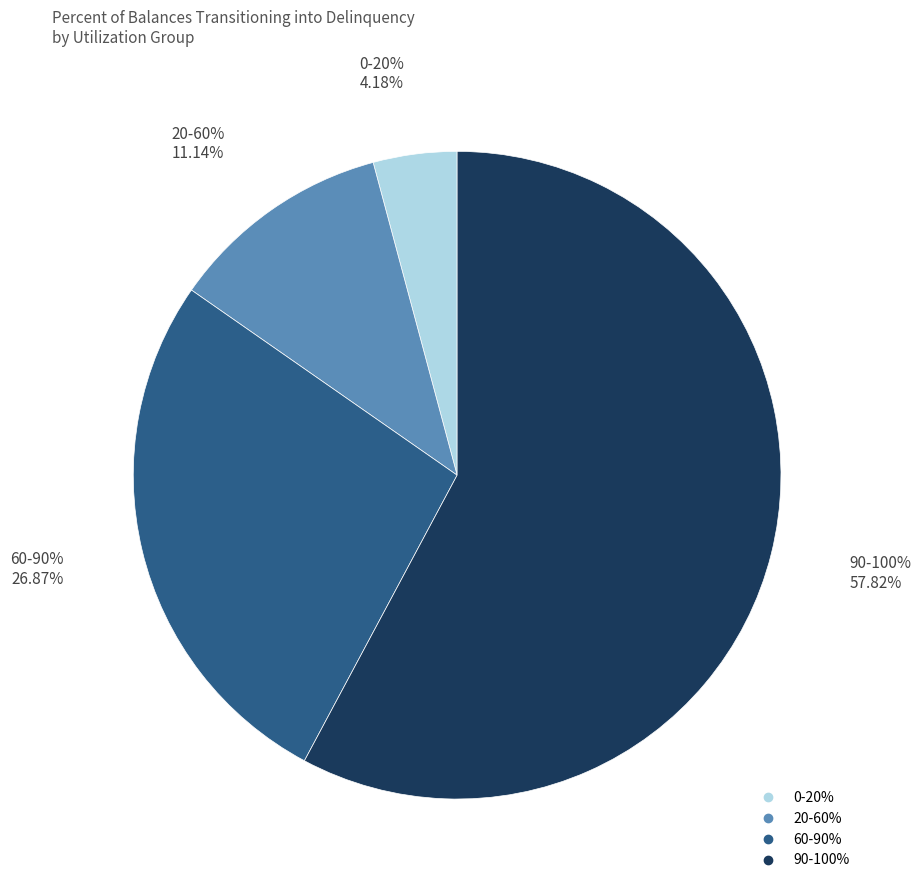

How many slices are in this pie chart?

4